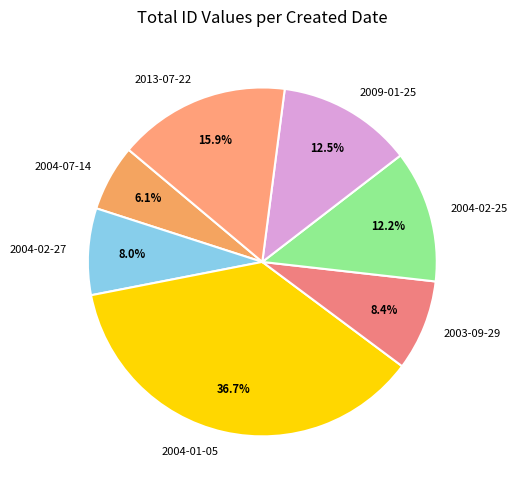

What percentage is NOT represented by 2004-02-27?

92.0%